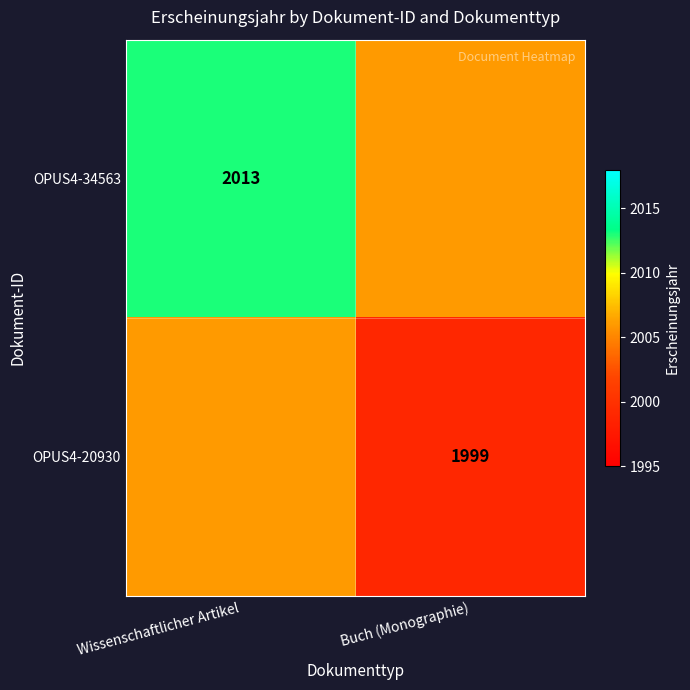

Is it true that OPUS4-34563 equals 3262 at Wissenschaftlicher Artikel?

False